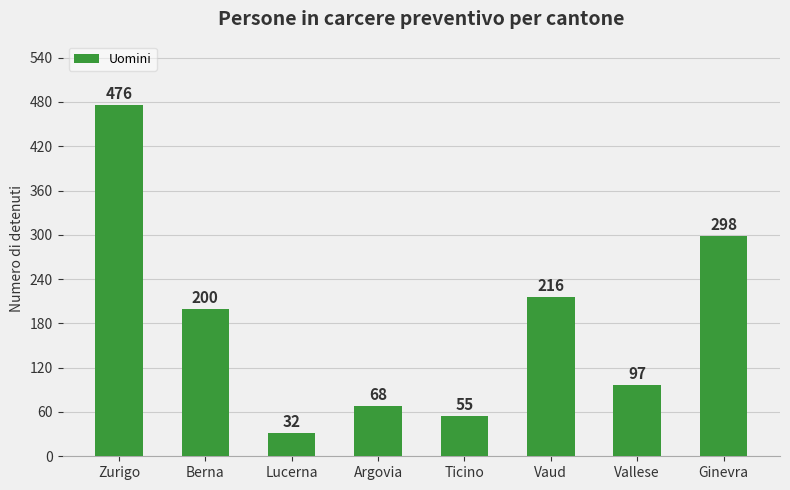

Reading right to left, list all the values displayed in this chart.

298	97	216	55	68	32	200	476